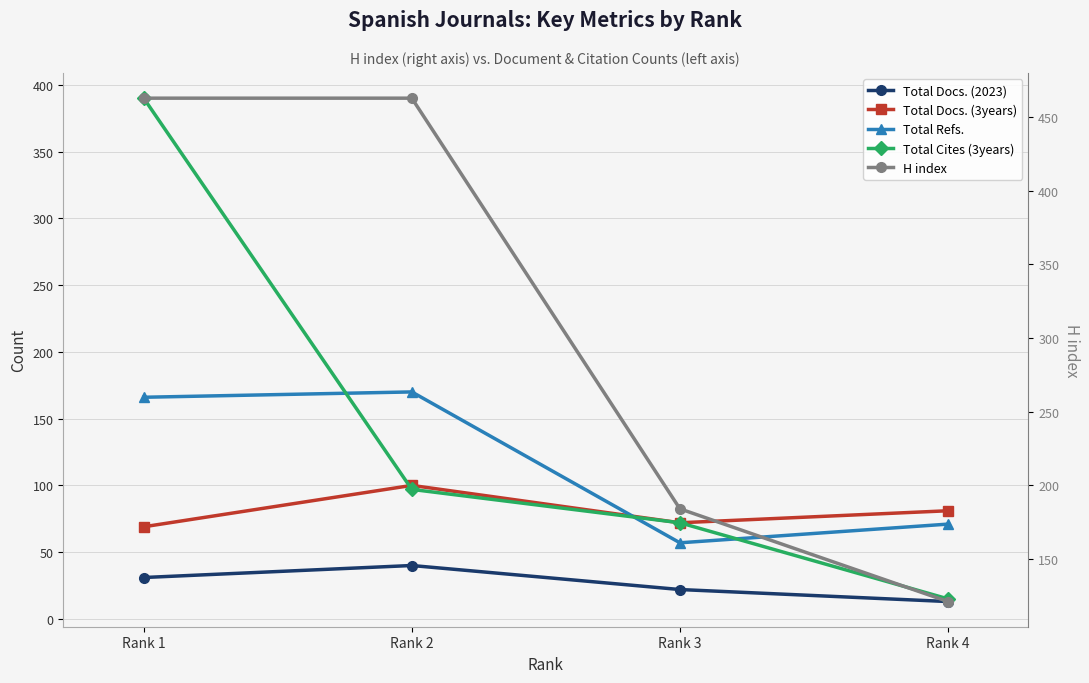

How many data points does each series have?

4